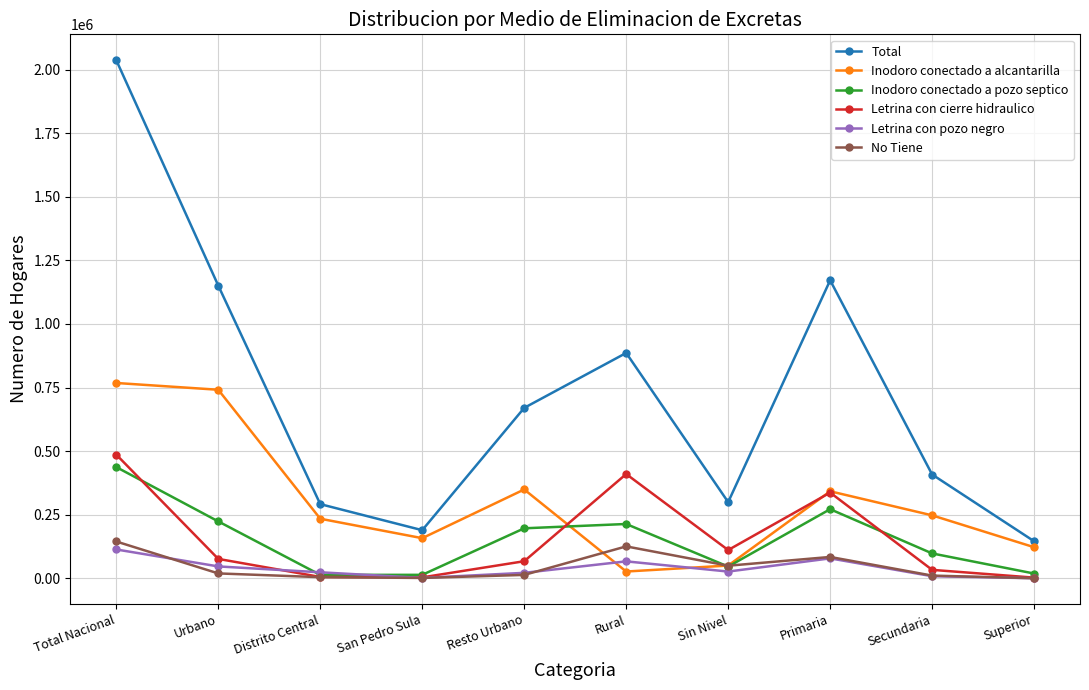

Read the Inodoro conectado a pozo septico value at Total Nacional.

437318.7